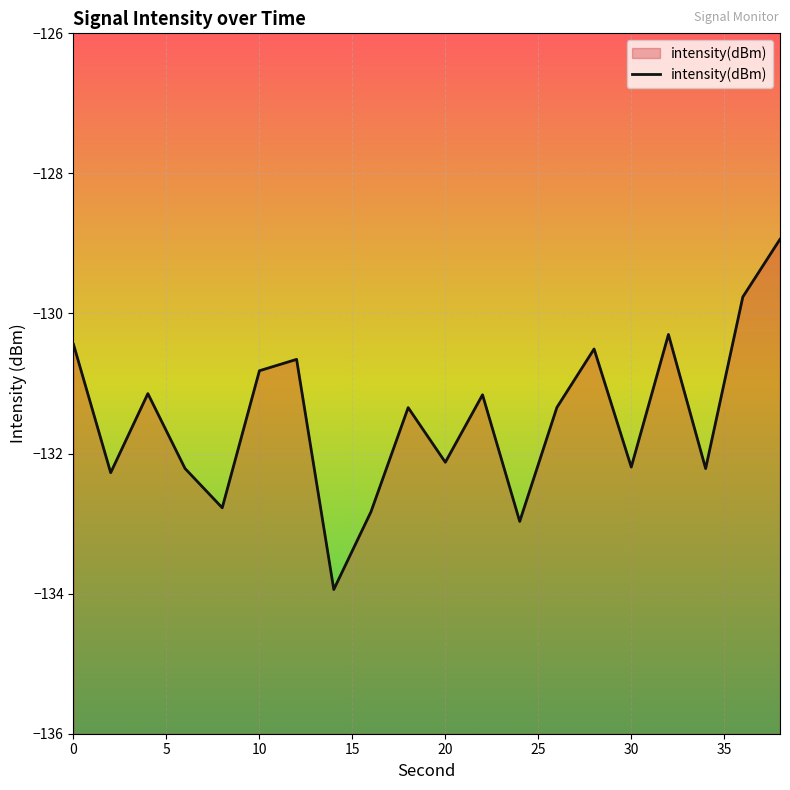

What is the sum of all values?

-2629.9